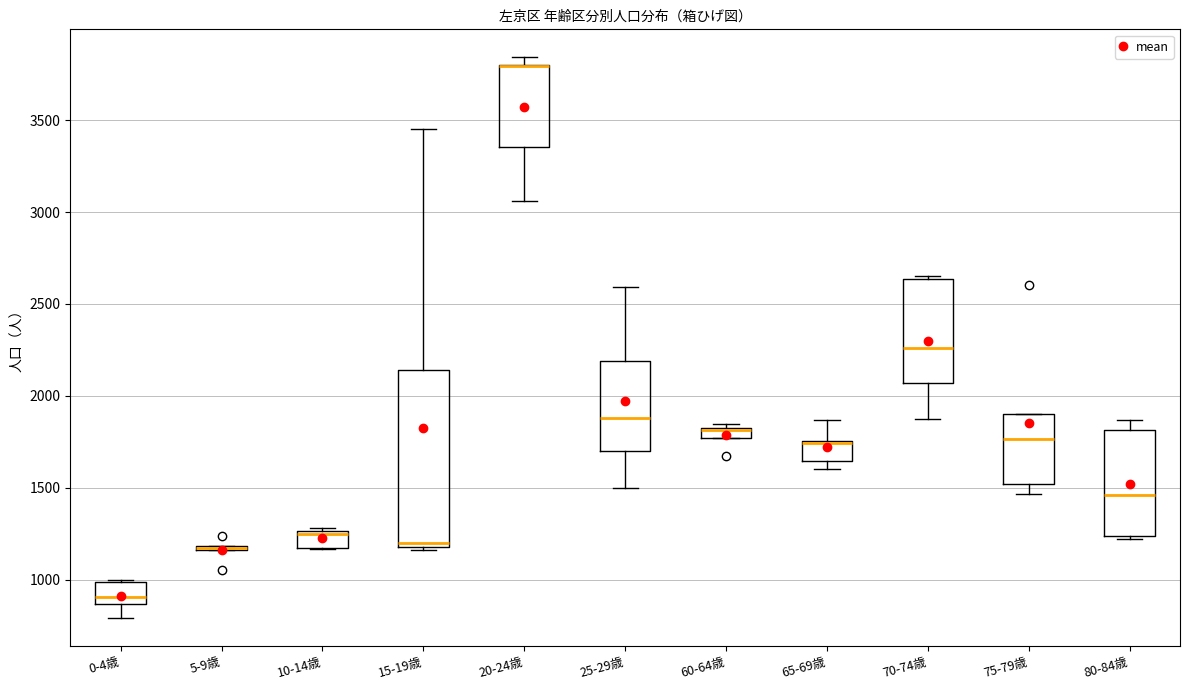

Where does the upper whisker of the box for 80-84歳 end on the y-axis? The values are not printed on the chart, so give them approximately, as read against the axis.

1850